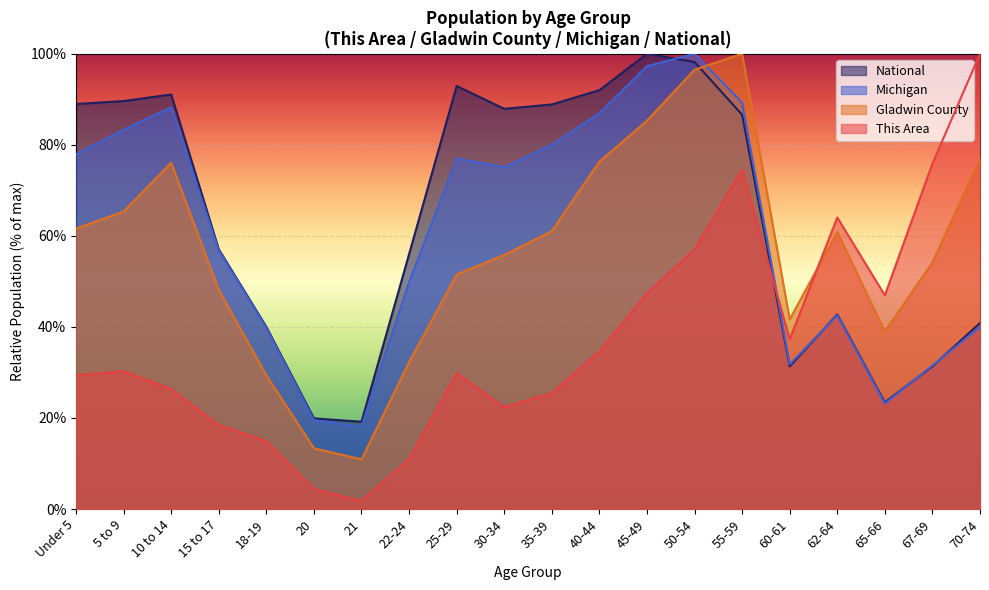

Is it true that National equals 67.7 at 70-74?

False